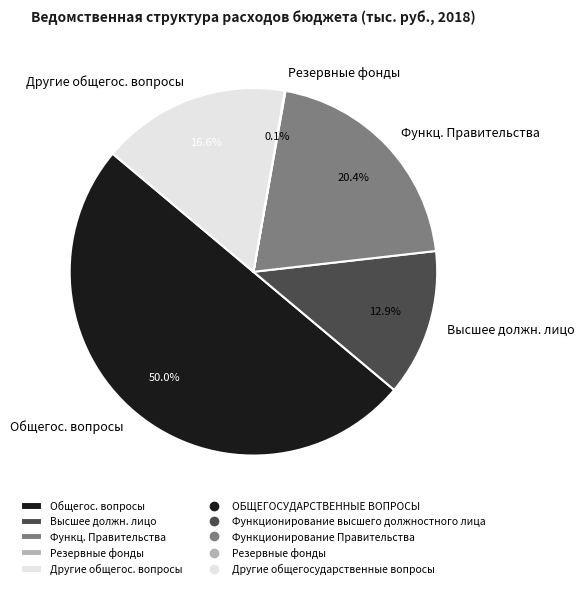

Which has a higher value, Другие общегос. вопросы or Общегос. вопросы?

Общегос. вопросы